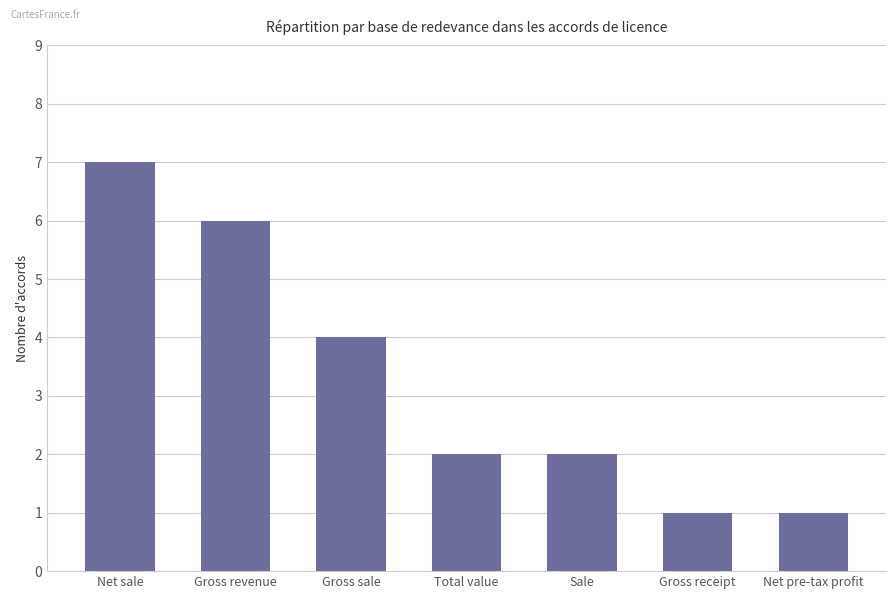

How many values are between 1 and 6?

6